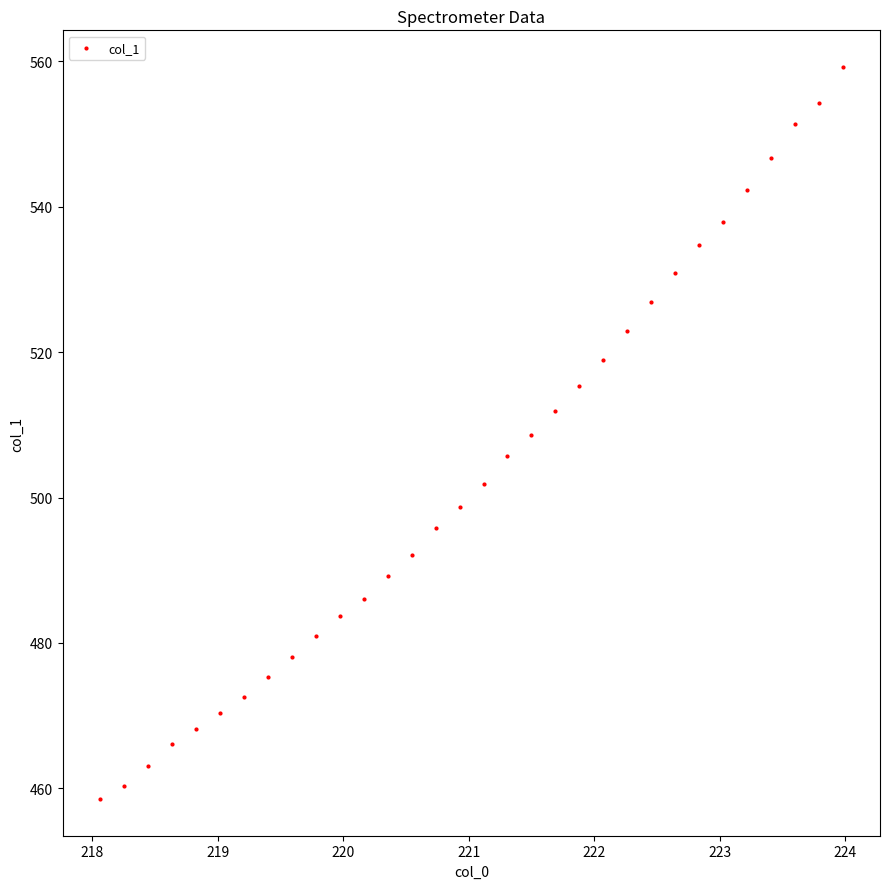

What is the range of X values (max minus min)?

5.9